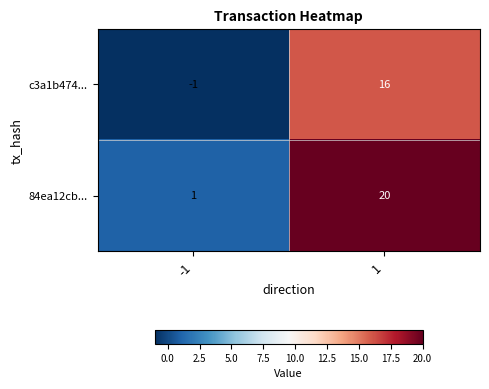

Which series has the largest total across all categories?

84ea12cb...